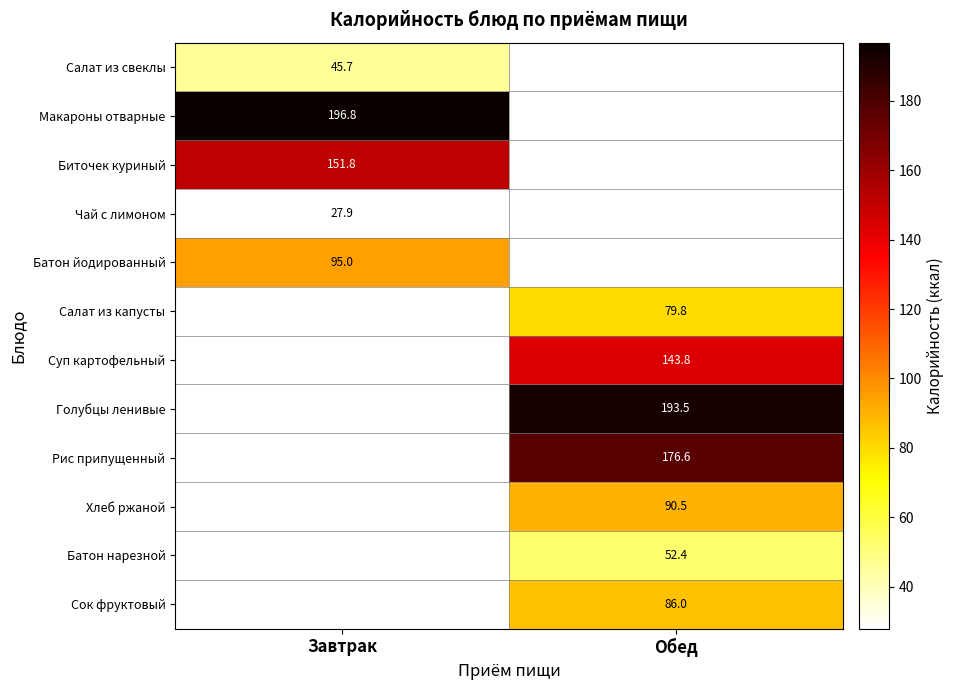

Is it true that Сок фруктовый equals 86.0 at Обед?

True